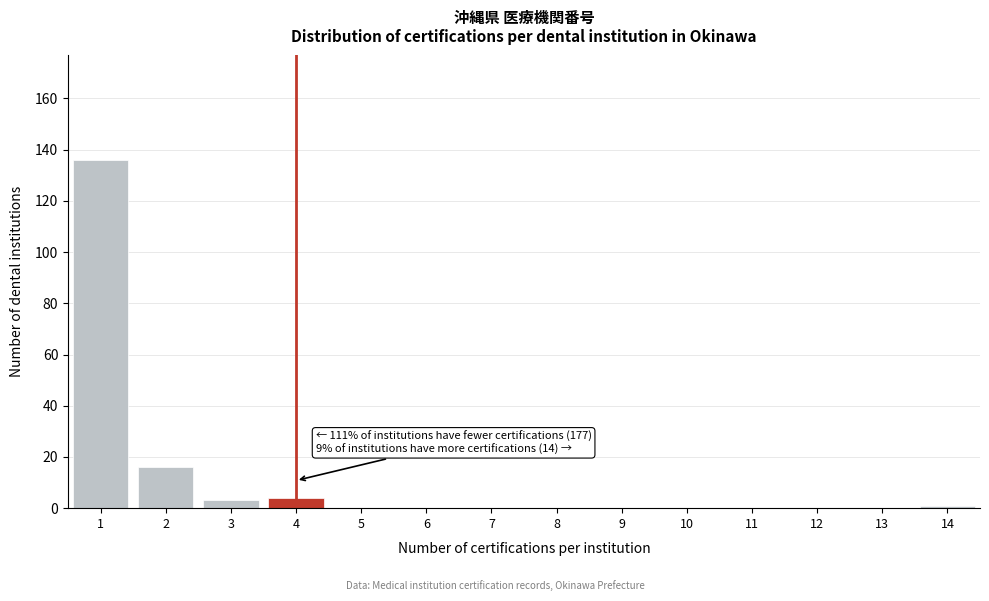

Over which range of the x-axis is the bar tallest?

0.5 to 1.5